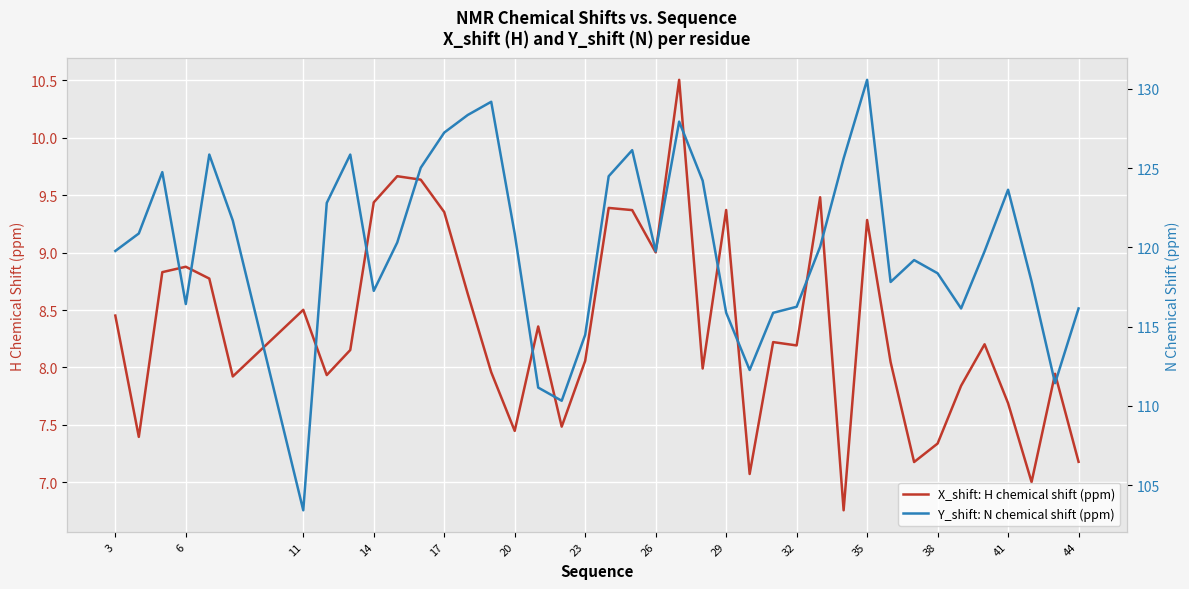

What is the maximum value for X_shift: H chemical shift (ppm)?

10.5